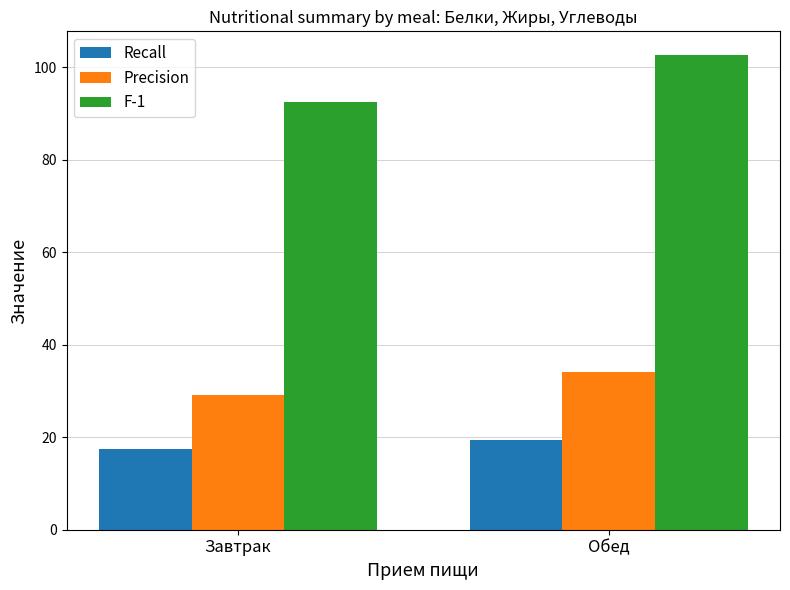

Are the bars grouped side by side (vs. stacked)?

Yes